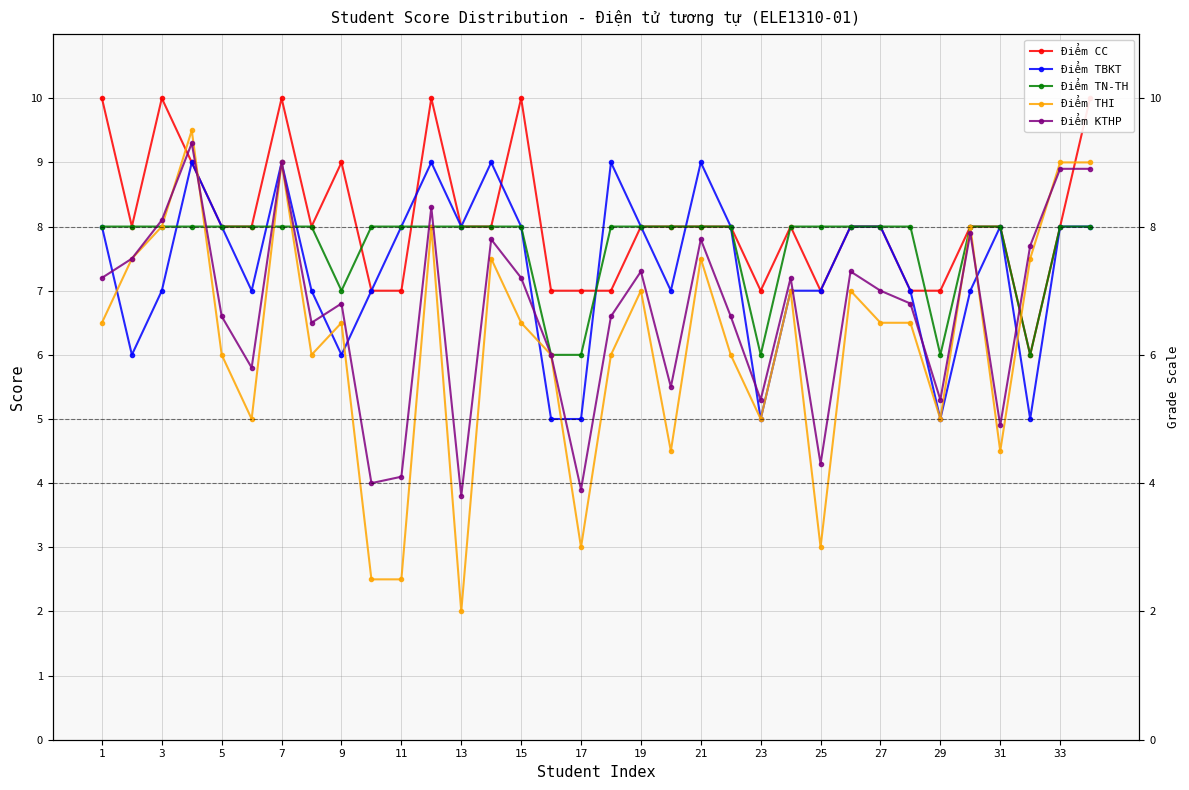

What is the sum of all Điểm KTHP values?

227.2